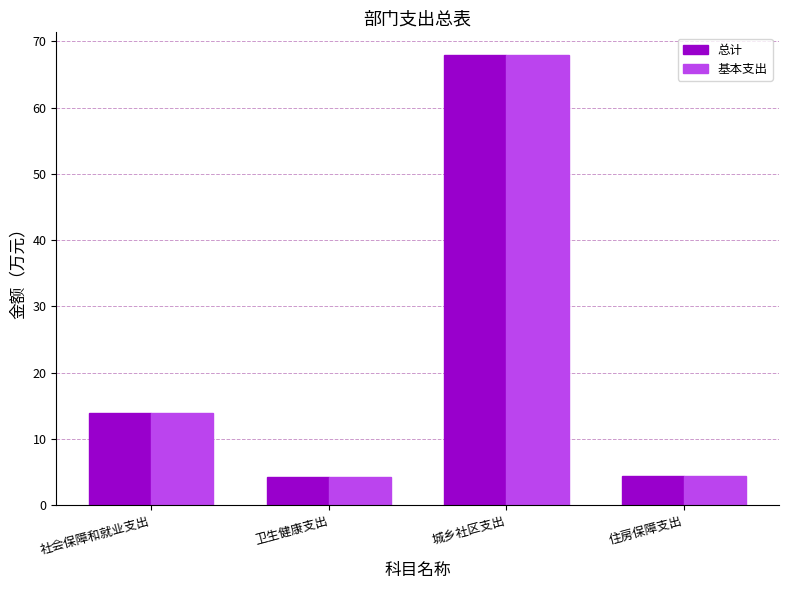

The value of 总计 at 社会保障和就业支出 is 9.5. True or false?

False